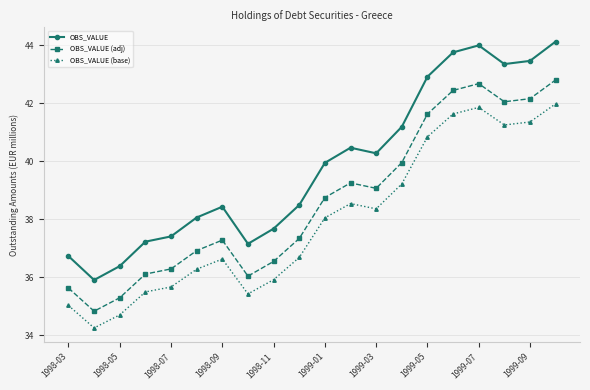

List the series in order of their overall mean, lowest first.

OBS_VALUE (base), OBS_VALUE (adj), OBS_VALUE